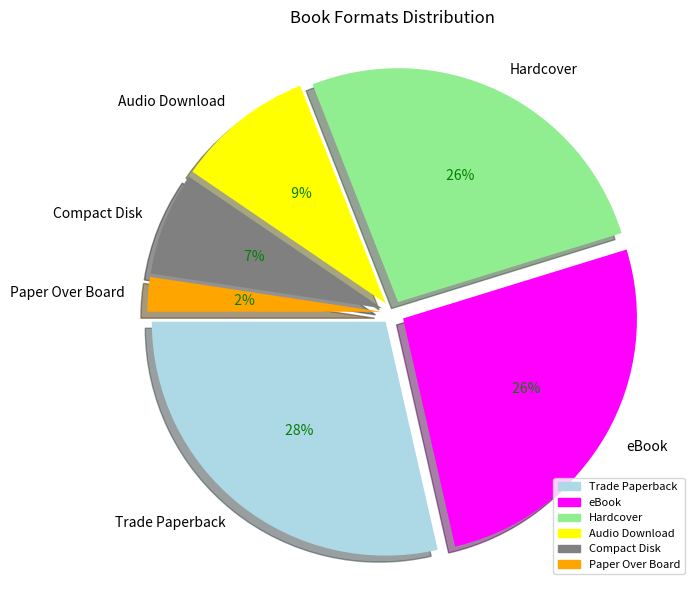

What percentage is the Paper Over Board slice, to the nearest percent?

2%